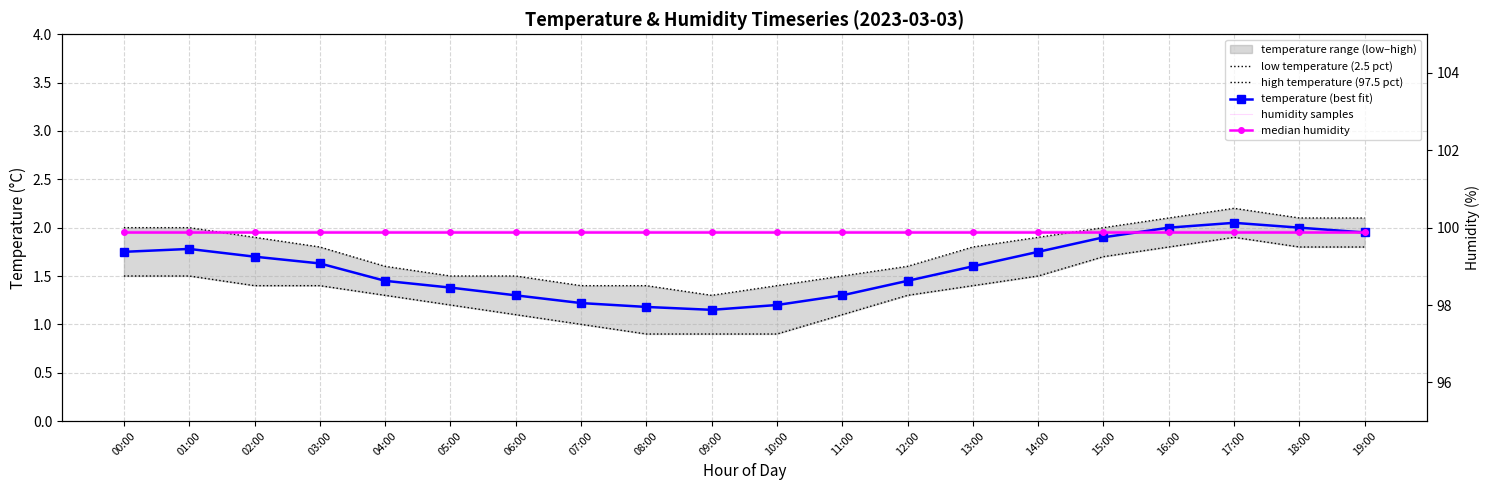

Is the value of temperature (best fit) at 09:00 greater than the value of median humidity at 18:00?

No